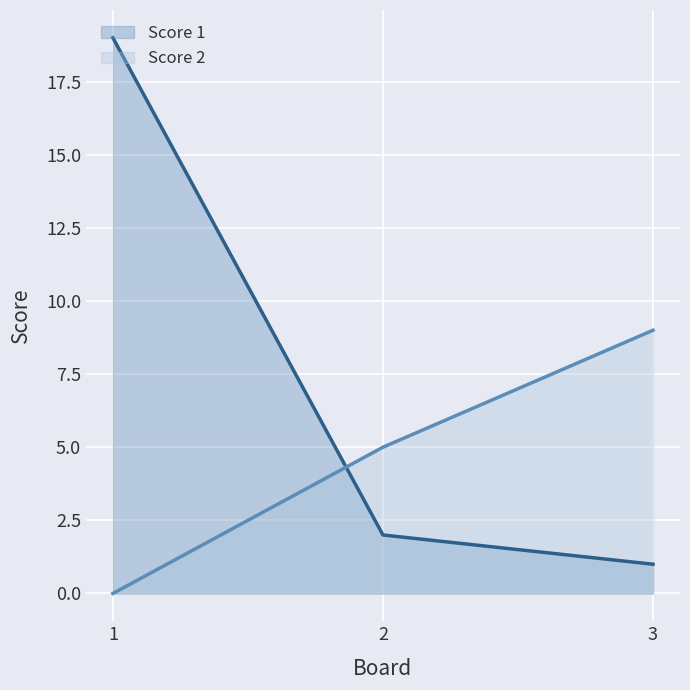

What are all the series names shown in the legend?

Score 1, Score 2